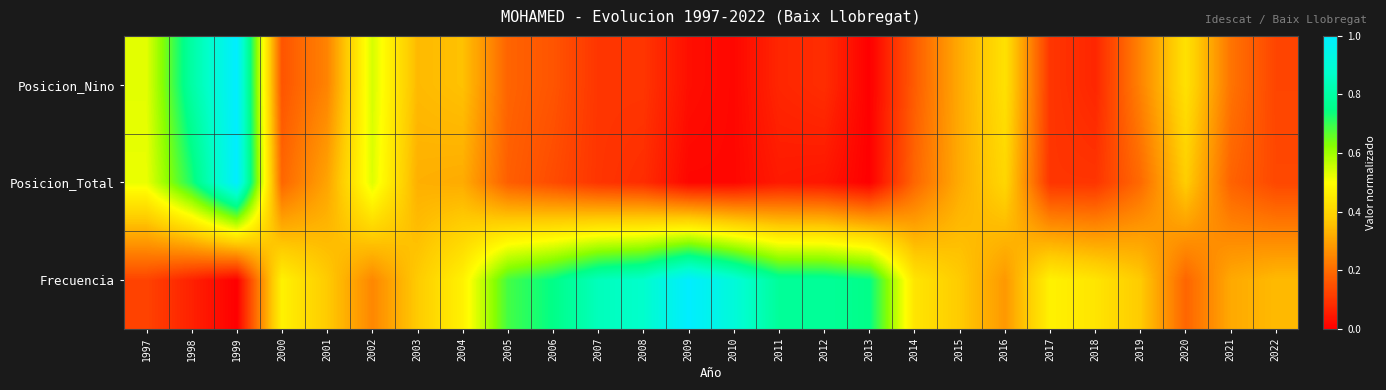

At which category is the sum across all series the highest?

1999